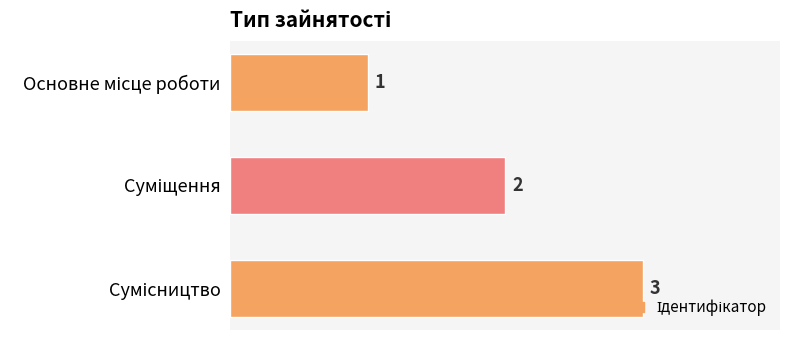

What is the greatest value displayed?

3